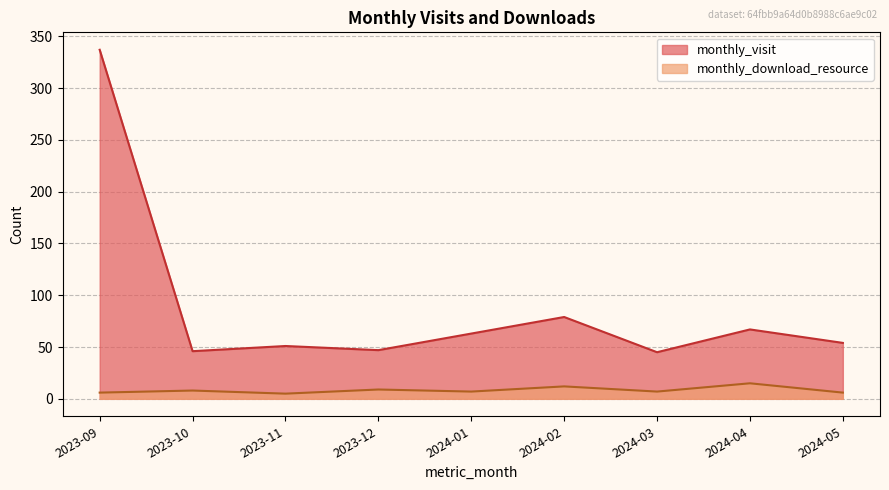

Between 2023-12 and 2024-01, which series saw the biggest shift?

monthly_visit